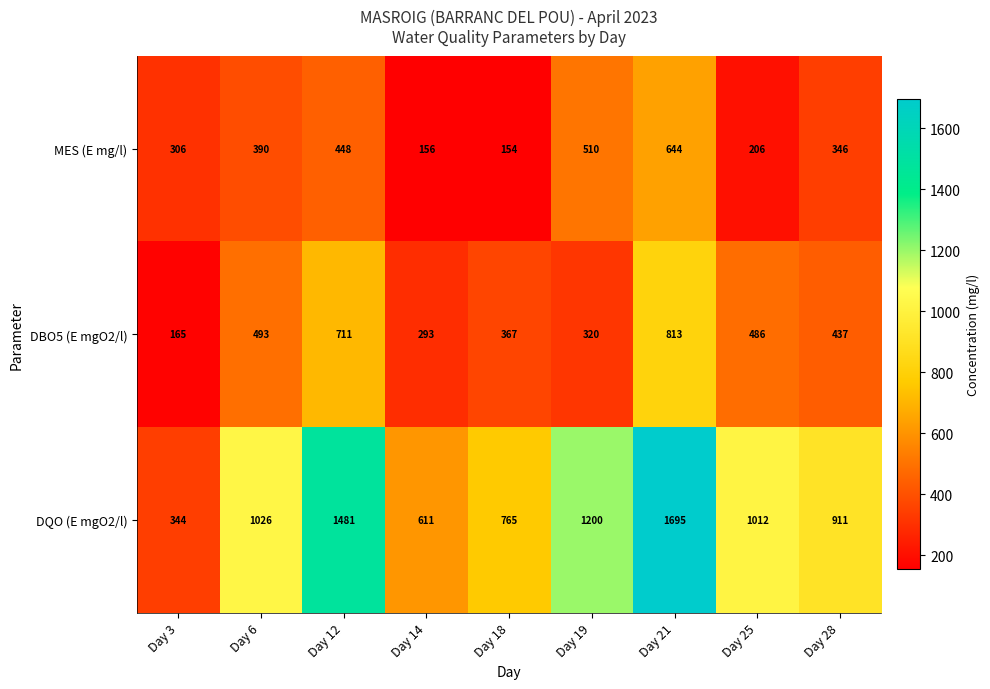

List the series in order of their peak value, lowest first.

MES (E mg/l), DBO5 (E mgO2/l), DQO (E mgO2/l)